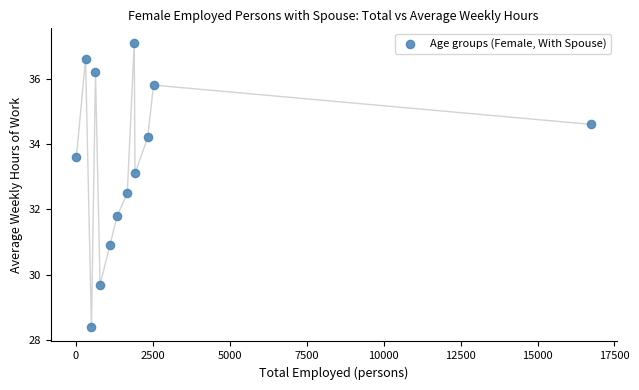

What is the range of X values (max minus min)?

16726.0